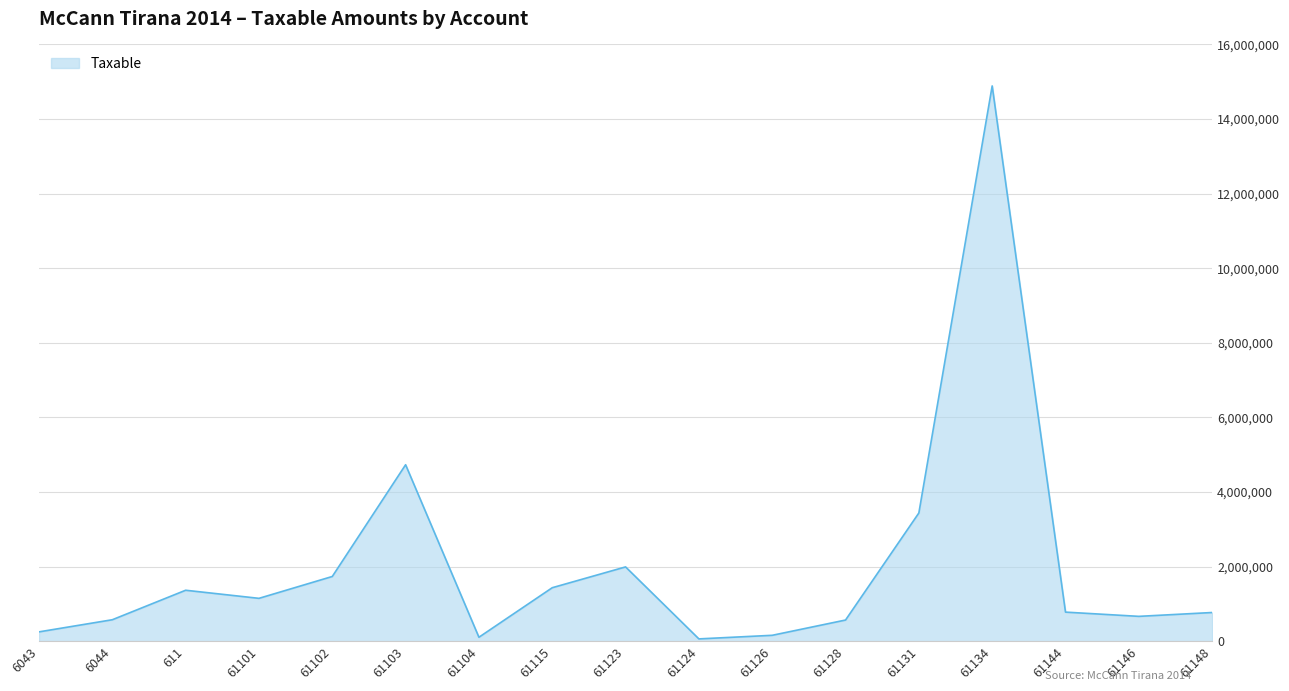

Count the number of data series in this chart.

1